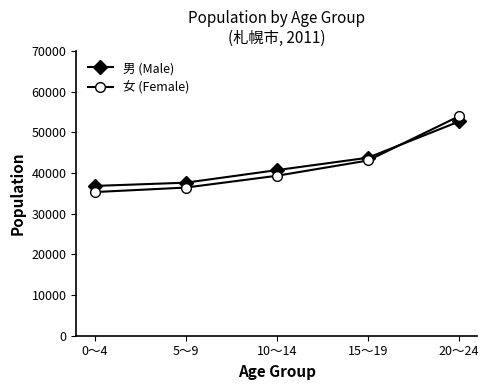

Reading left to right, list all the values displayed in this chart.

男 (Male): 0～4=36816	5～9=37612	10～14=40704	15～19=43750	20～24=52664
女 (Female): 0～4=35307	5～9=36413	10～14=39313	15～19=43070	20～24=53964